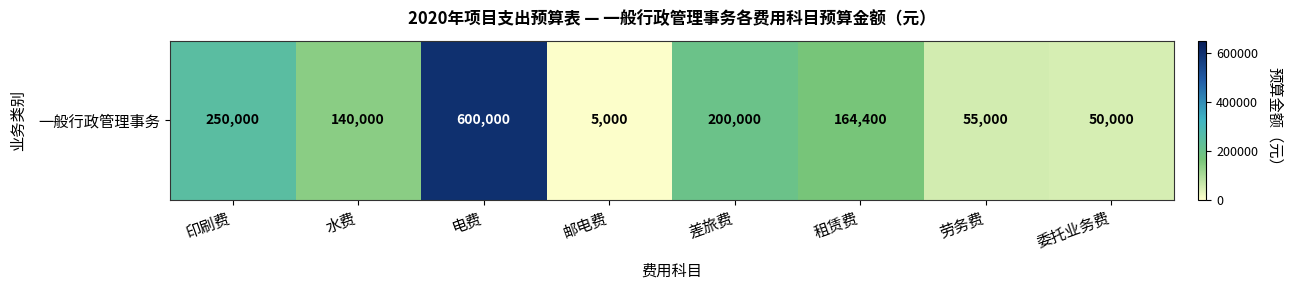

What is the sum of the values at 劳务费 and 租赁费?

219400